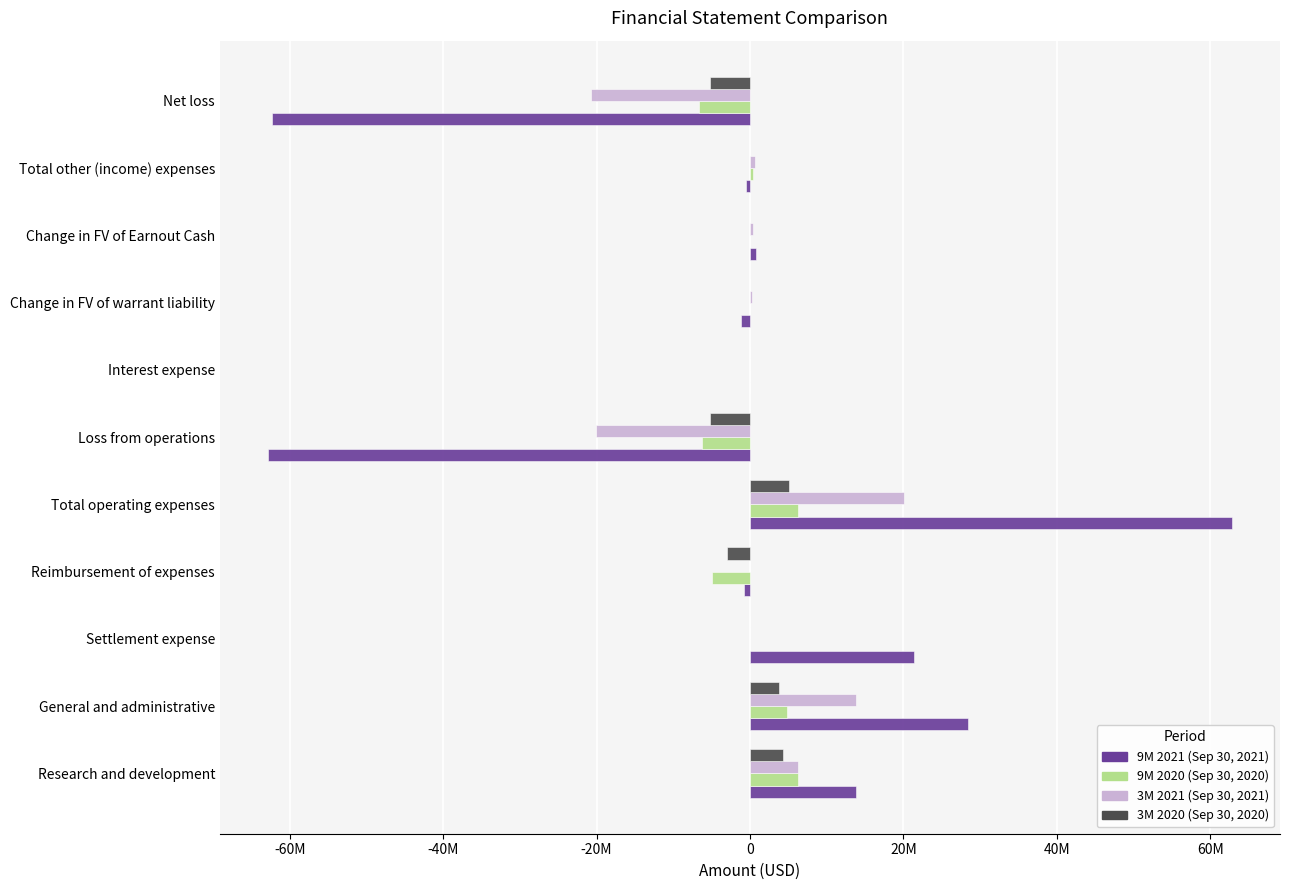

List the series in order of their peak value, lowest first.

3M 2020 (Sep 30, 2020), 9M 2020 (Sep 30, 2020), 3M 2021 (Sep 30, 2021), 9M 2021 (Sep 30, 2021)